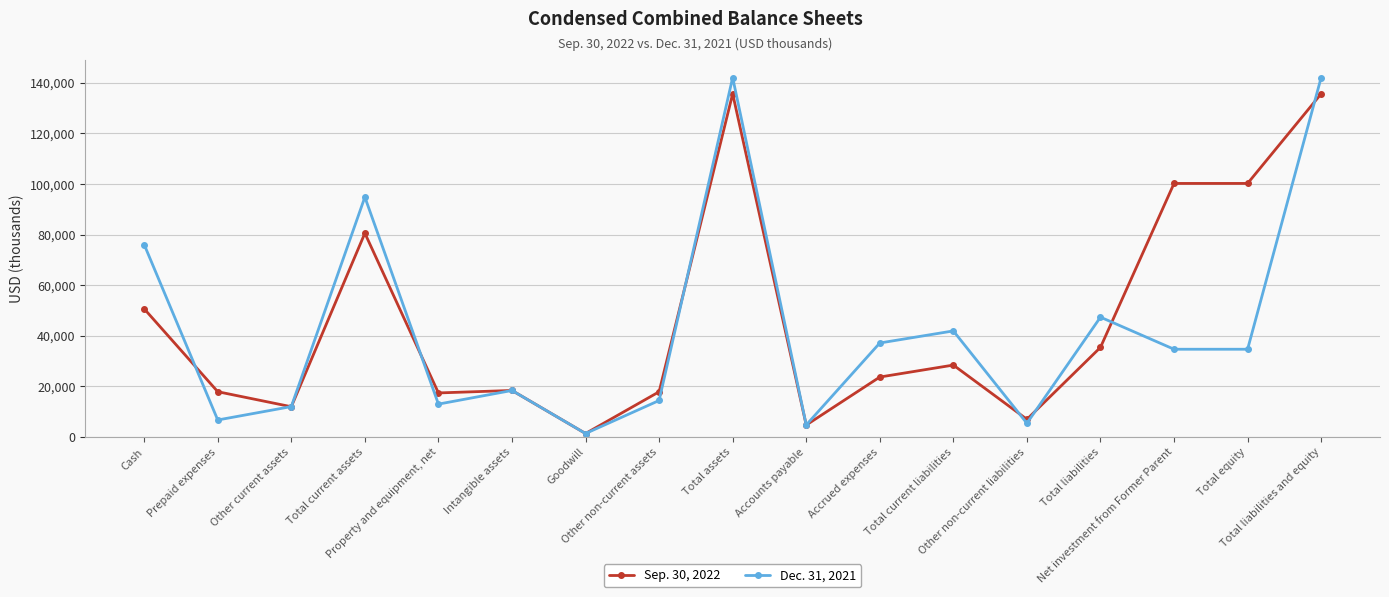

How many data points does each series have?

17